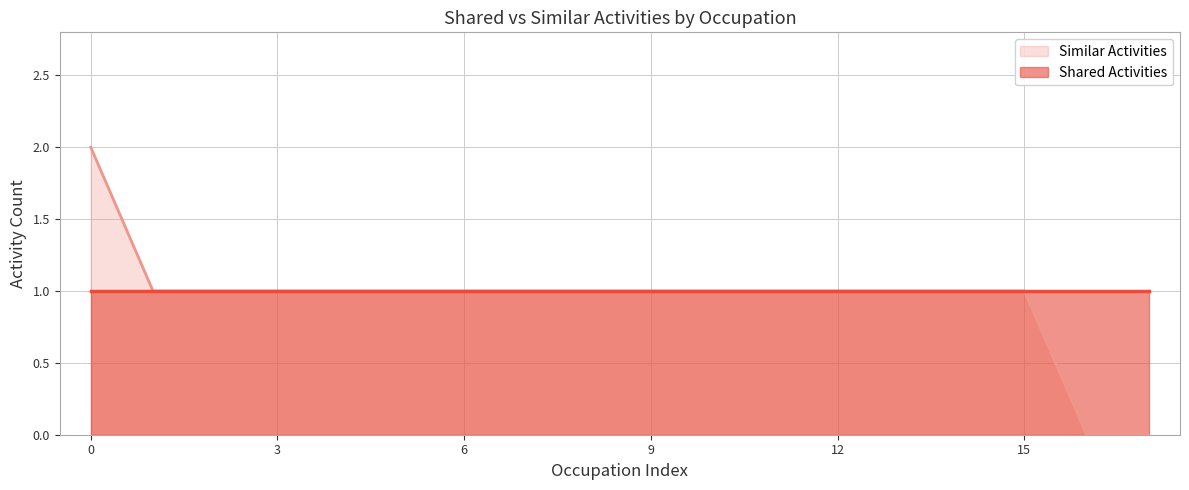

Does the chart display data point markers on the line(s)?

No